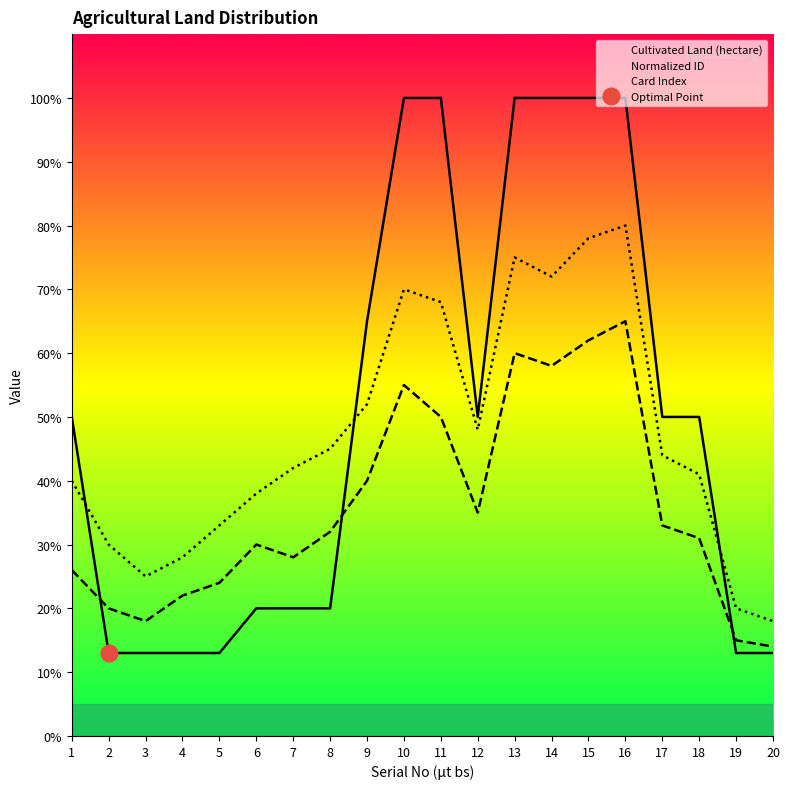

How many lines are shown in the chart?

3